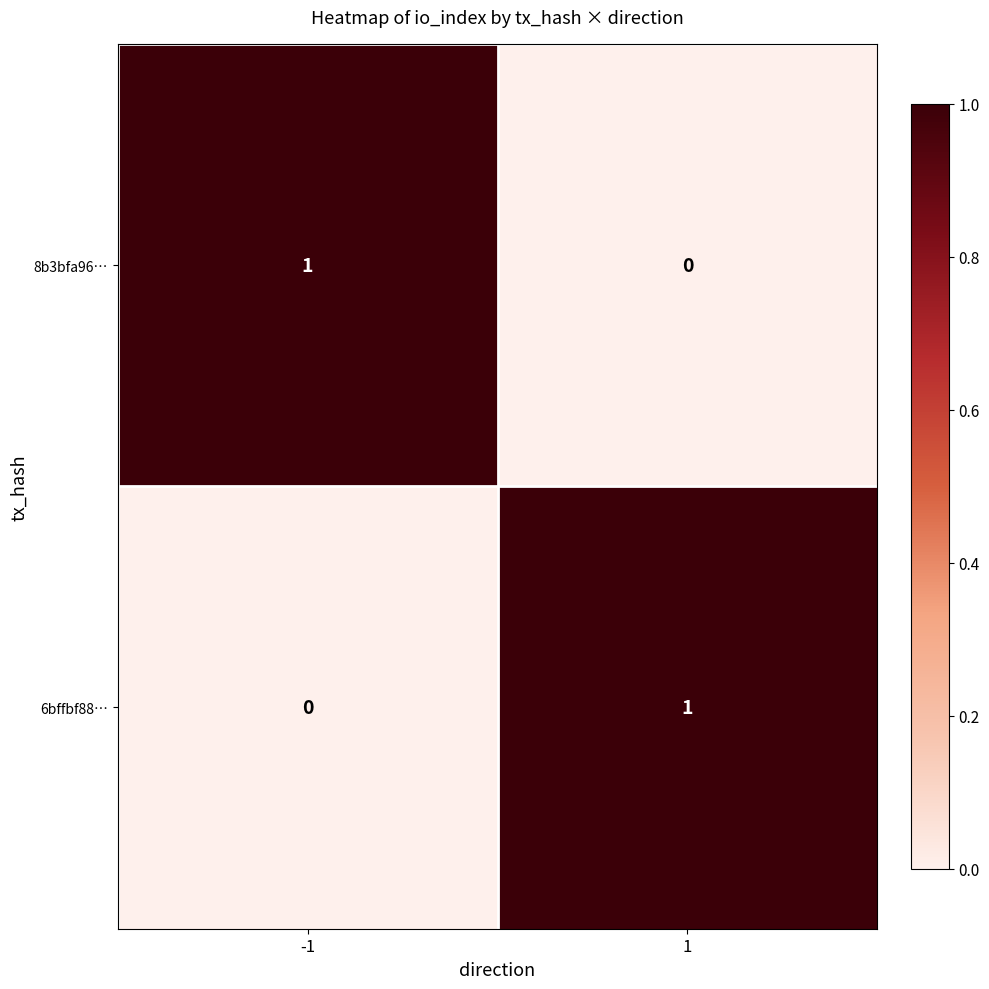

Reading right to left, what are all the values shown in this chart?

8b3bfa96…: 0	1
6bffbf88…: 1	0